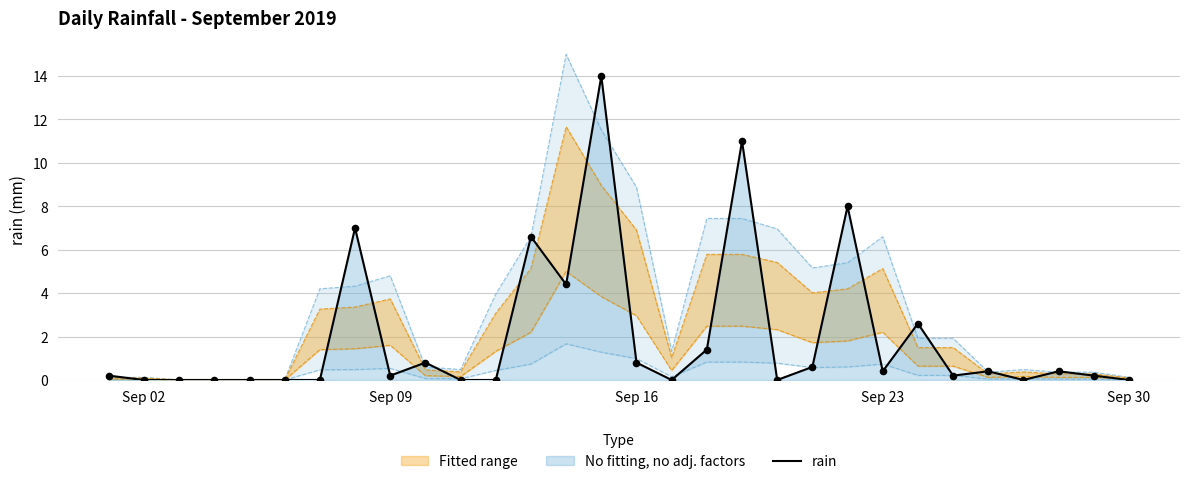

Is it true that rain equals 0.0 at Sep 30?

True